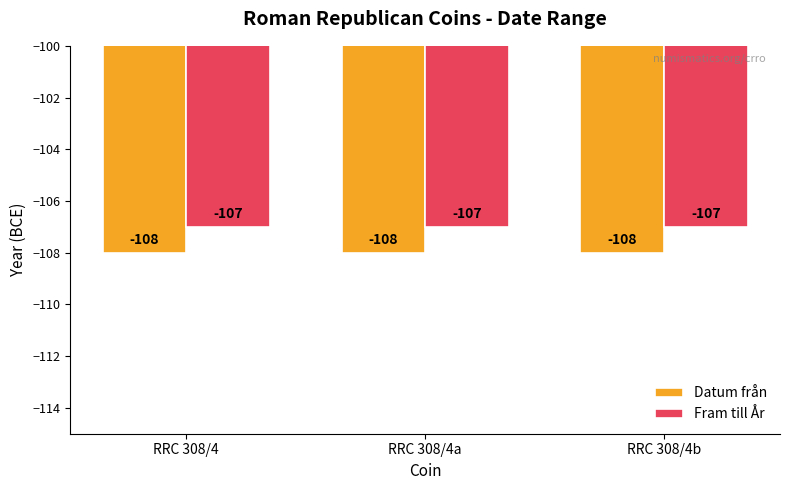

What is the label of the 2nd bar from the right?

RRC 308/4a